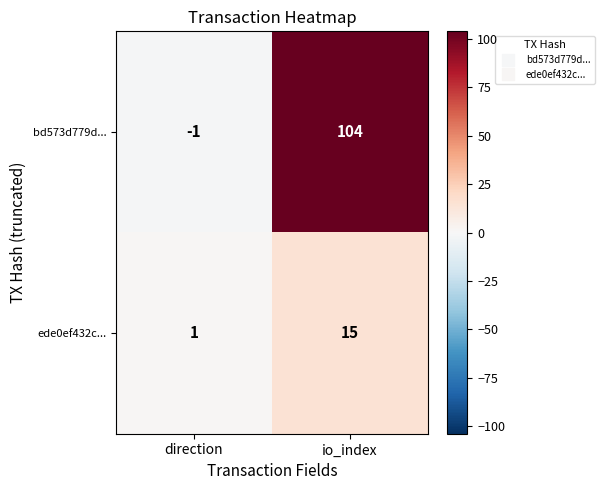

List the series in order of their peak value, lowest first.

ede0ef432c..., bd573d779d...